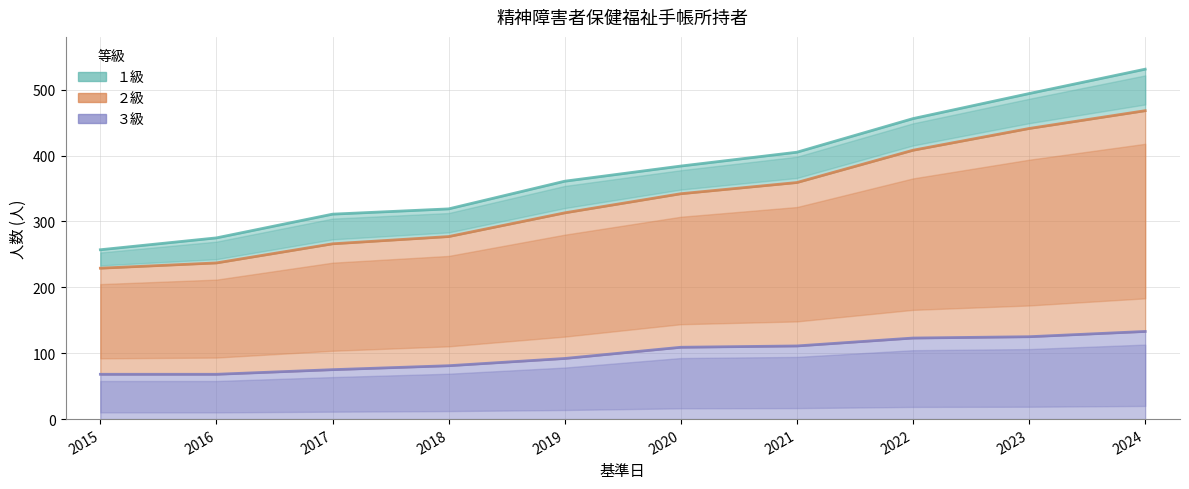

At how many categories does at least one series exceed 122?

10